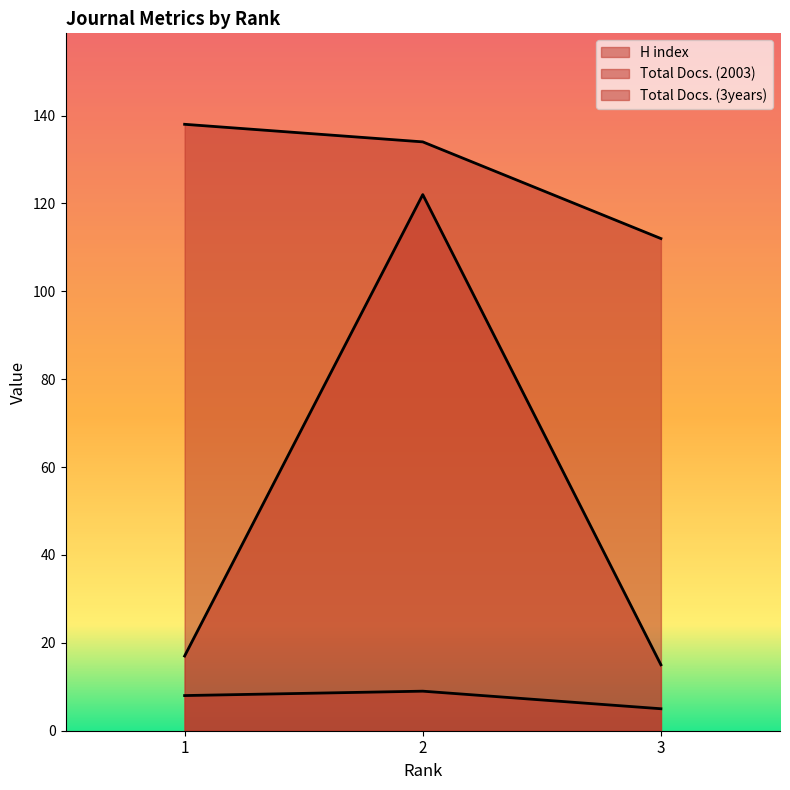

Which series changed the most between 1 and 2?

Total Docs. (3years)